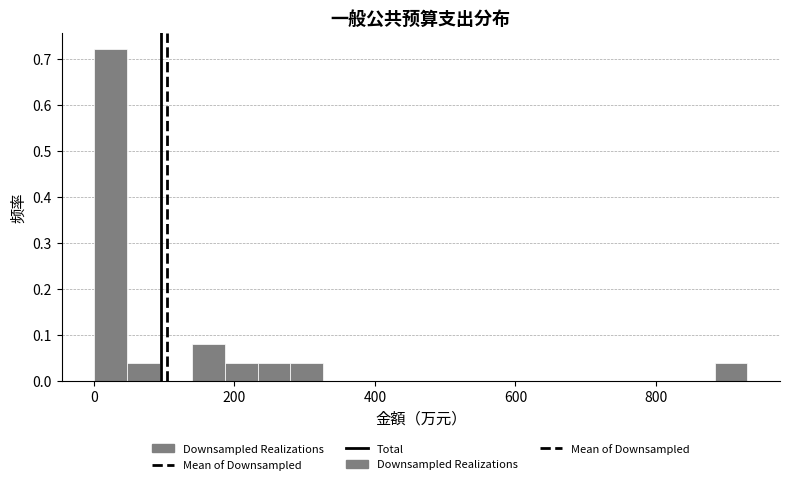

Read against the x-axis, roughly where is the centre of the tallest bar?

20